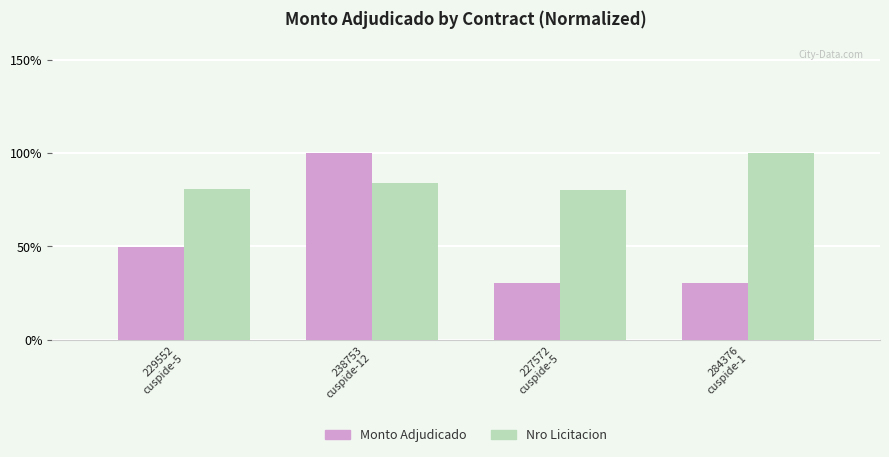

At how many categories does at least one series exceed 41?

4